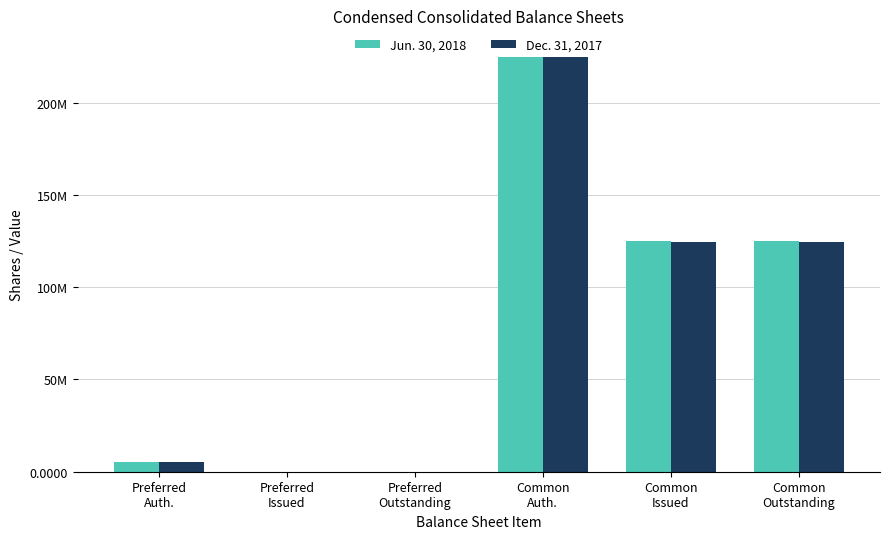

At which label does Jun. 30, 2018 first exceed 124999365?

Common
Auth.